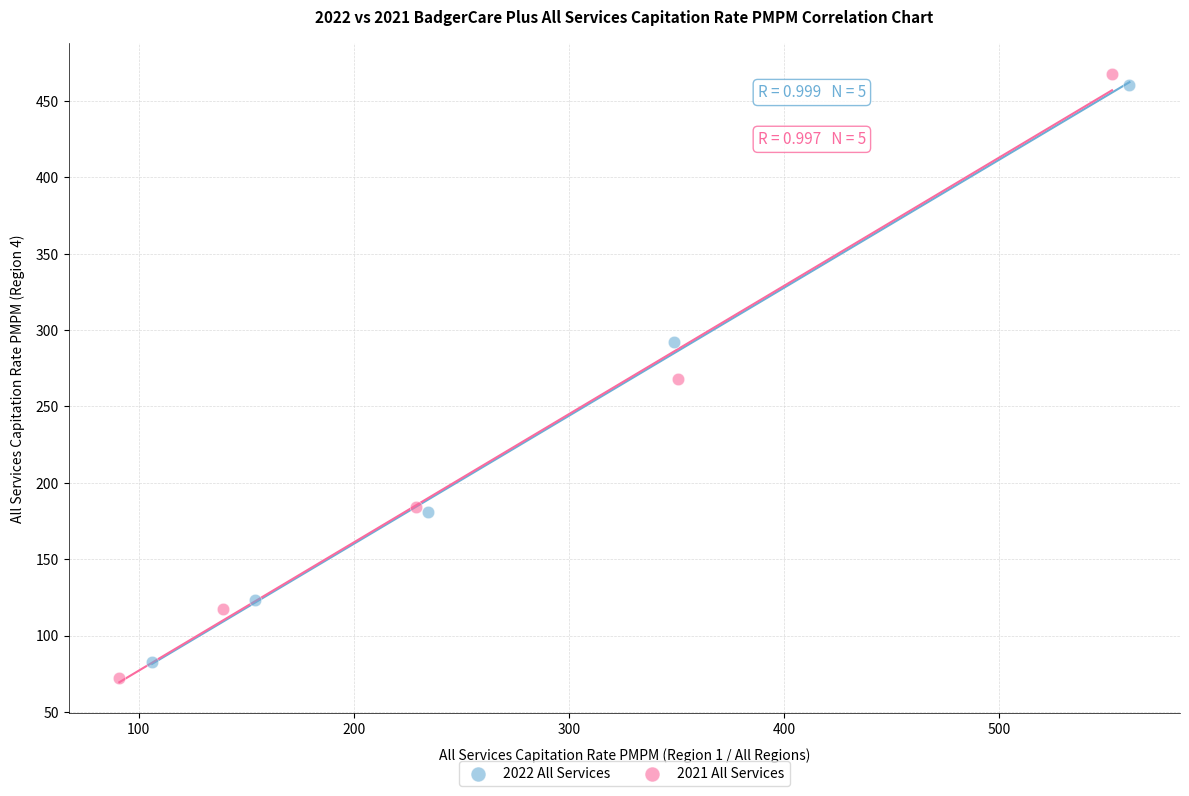

What are all the series names shown in the legend?

2022 All Services, 2021 All Services